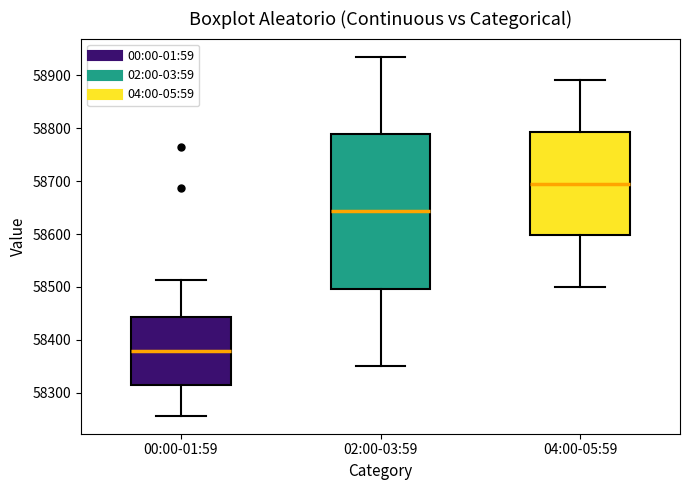

Which box's median line is the lowest?

00:00-01:59